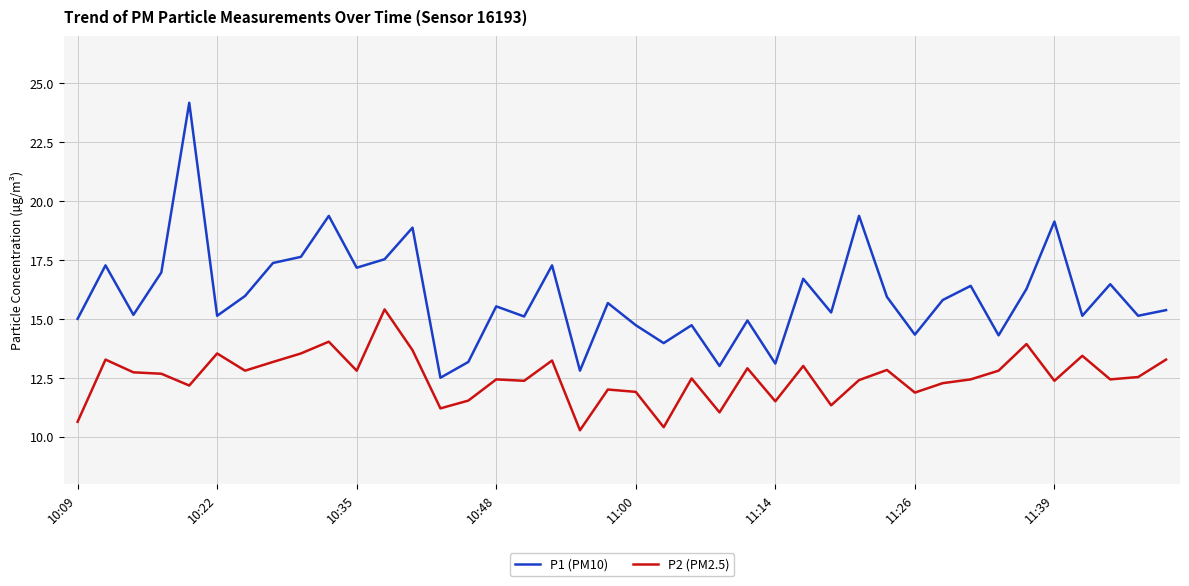

True or false: P2 (PM2.5) and P1 (PM10) intersect in this chart.

False